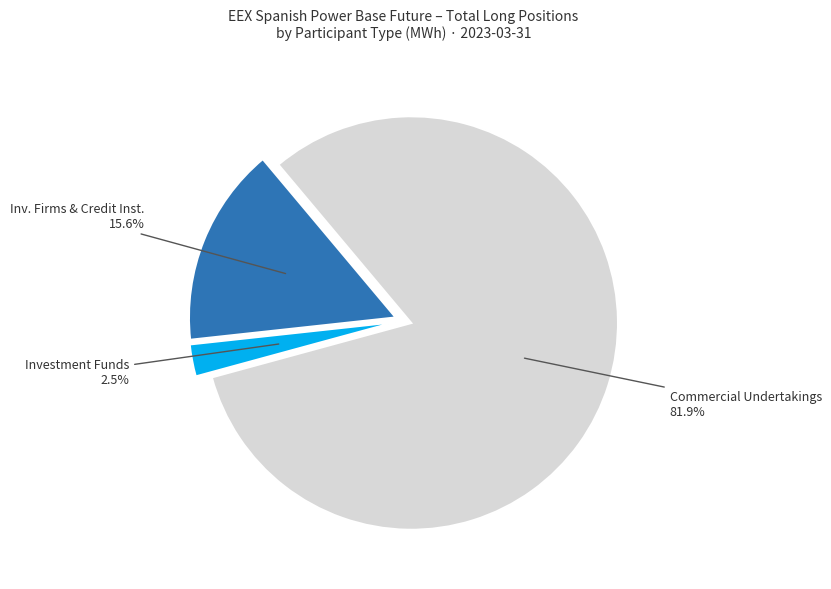

Which has a higher value, Commercial Undertakings or Investment Funds?

Commercial Undertakings